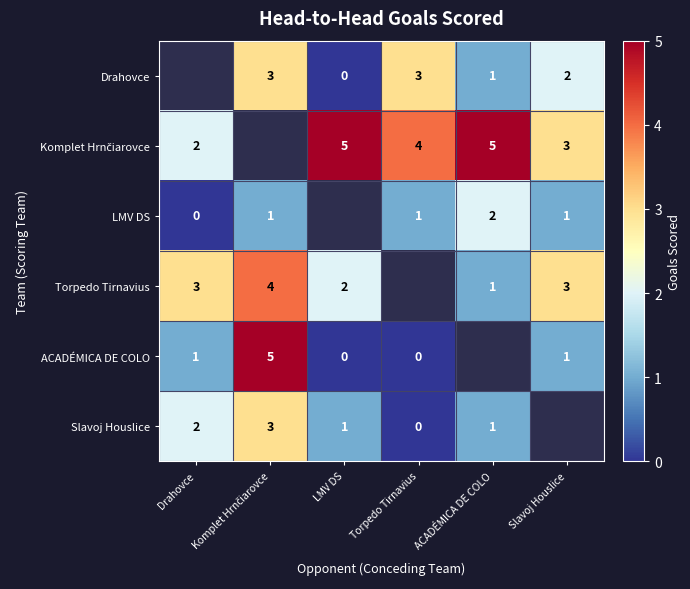

The LMV DS series shows 2 at Torpedo Tirnavius. True or false?

False